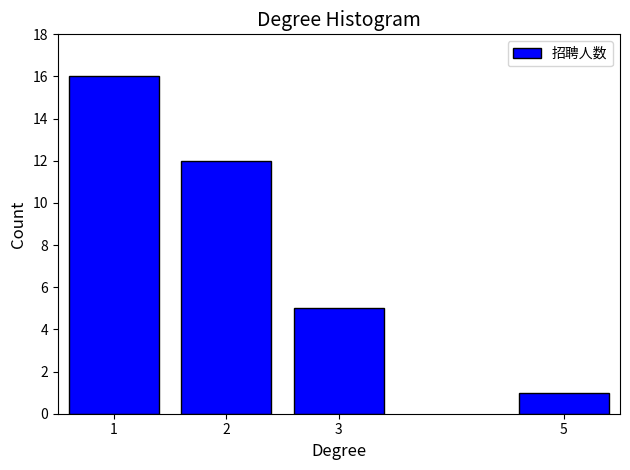

Reading left to right, transcribe all the data shown in this chart.

16	12	5	1